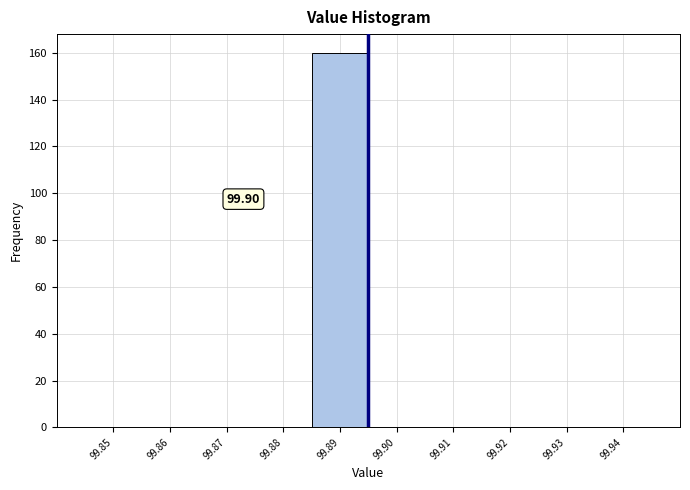

What is the sum of all values?

160